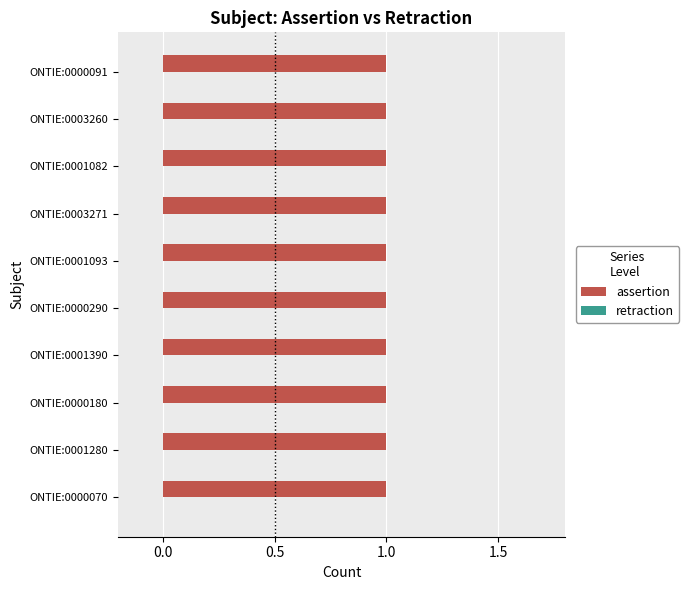

Between ONTIE:0001390 and ONTIE:0000180, which is larger?

ONTIE:0001390